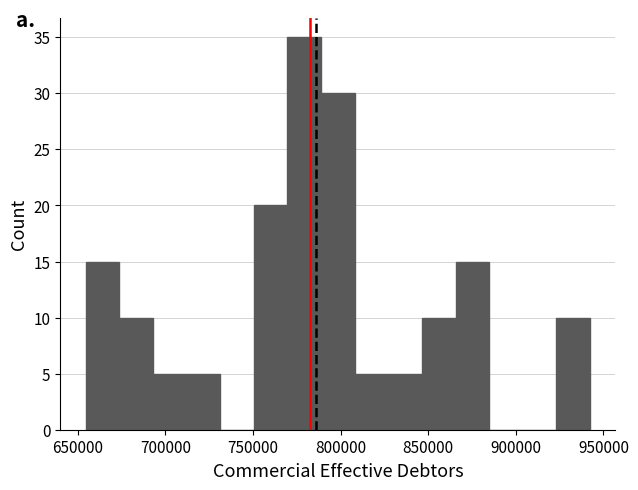

Around what value on the x-axis is the tallest bar? Give the approximate position of its centre, as read against the axis.

780000